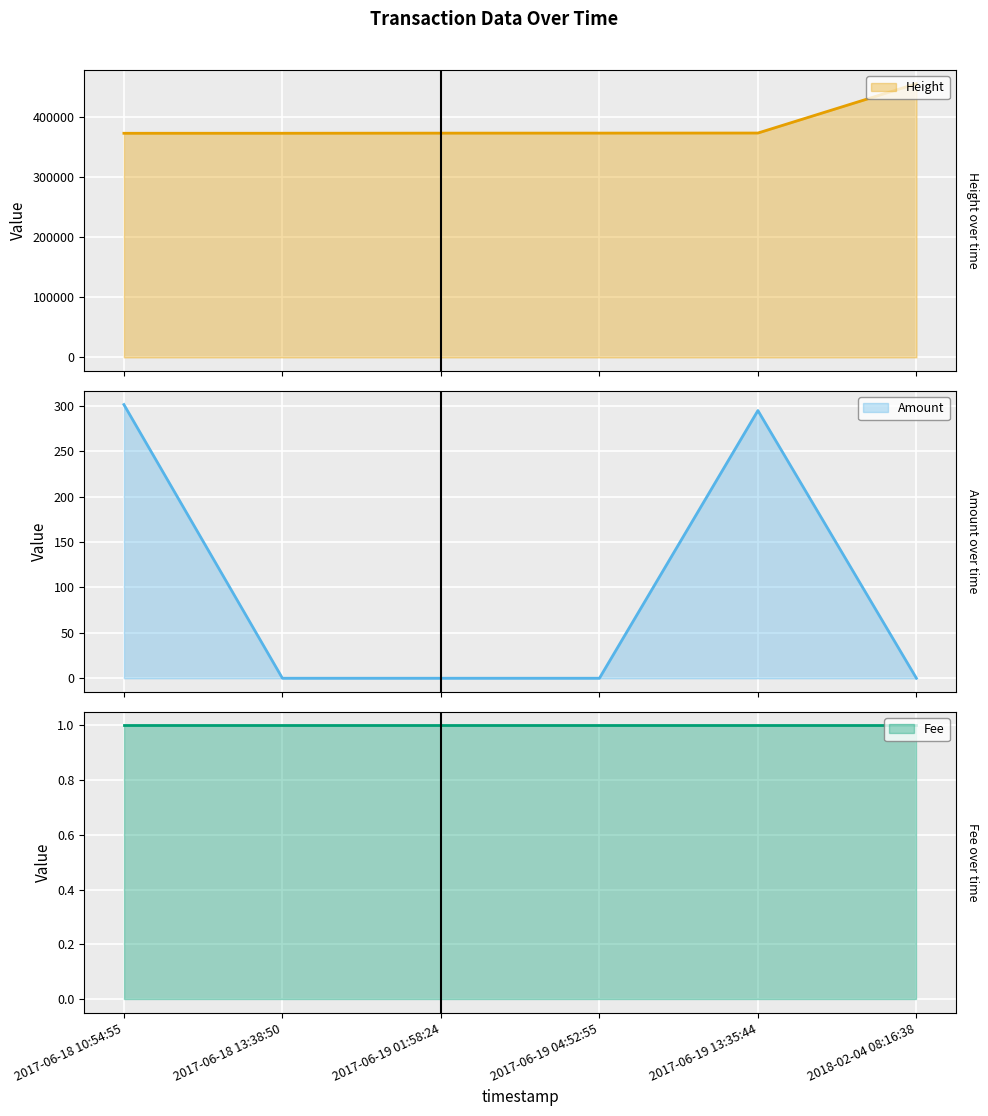

What is the average value of the Height series?

386262.8